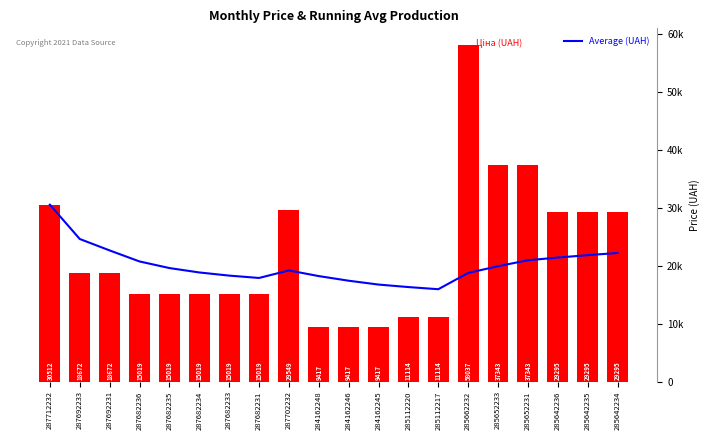

Which series changed the most between 287682233 and 285662232?

Ціна (UAH)